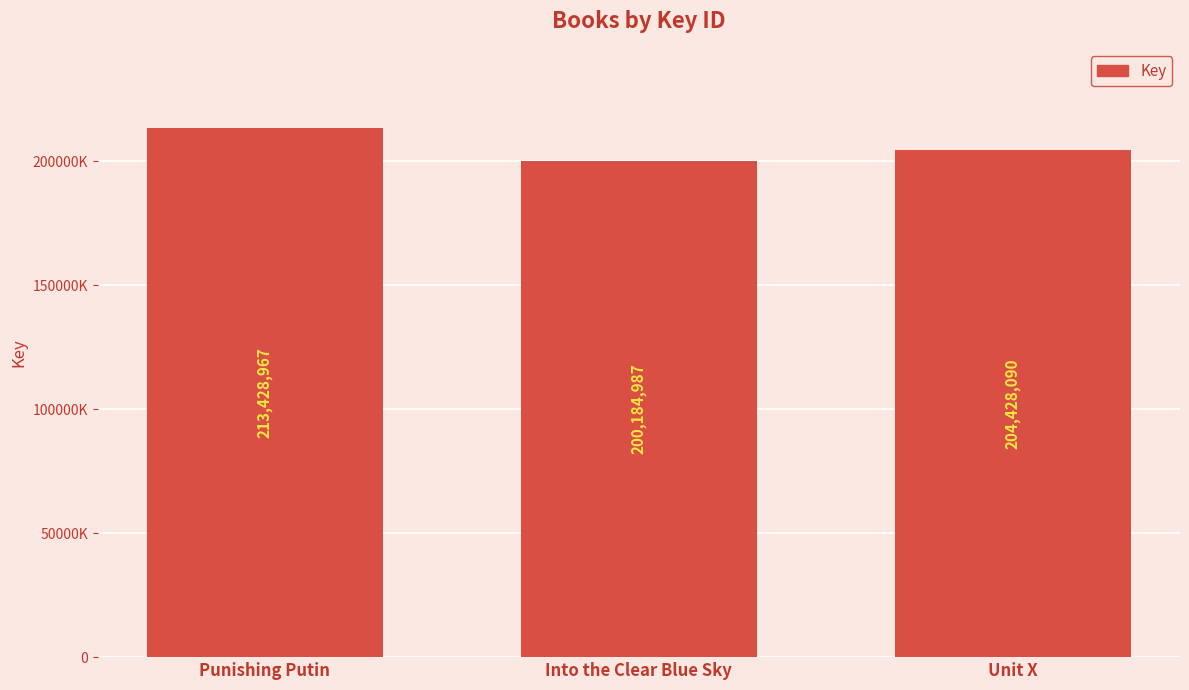

Between Punishing Putin and Unit X, which is larger?

Punishing Putin